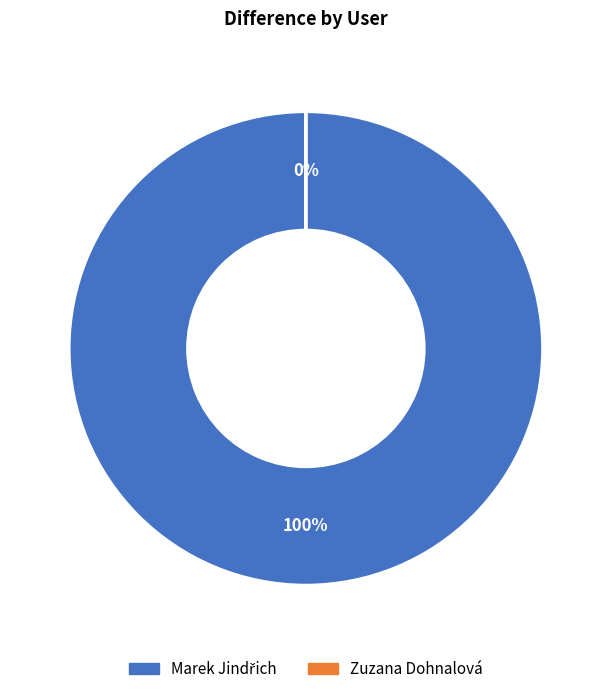

What is the total percentage of Marek Jindřich and Zuzana Dohnalová?

100.0%